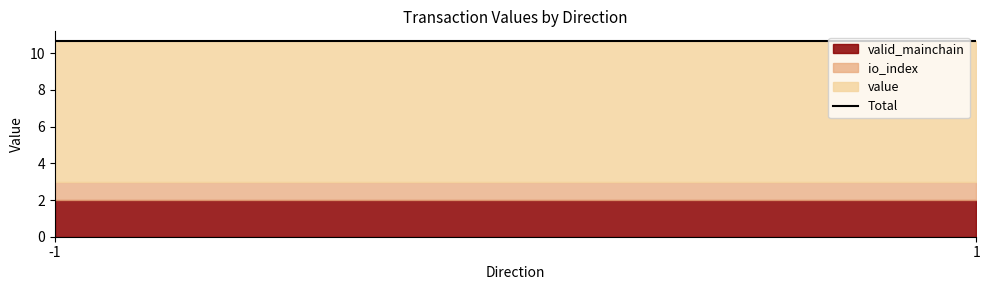

Is it true that valid_mainchain equals 2.0 at 1?

True